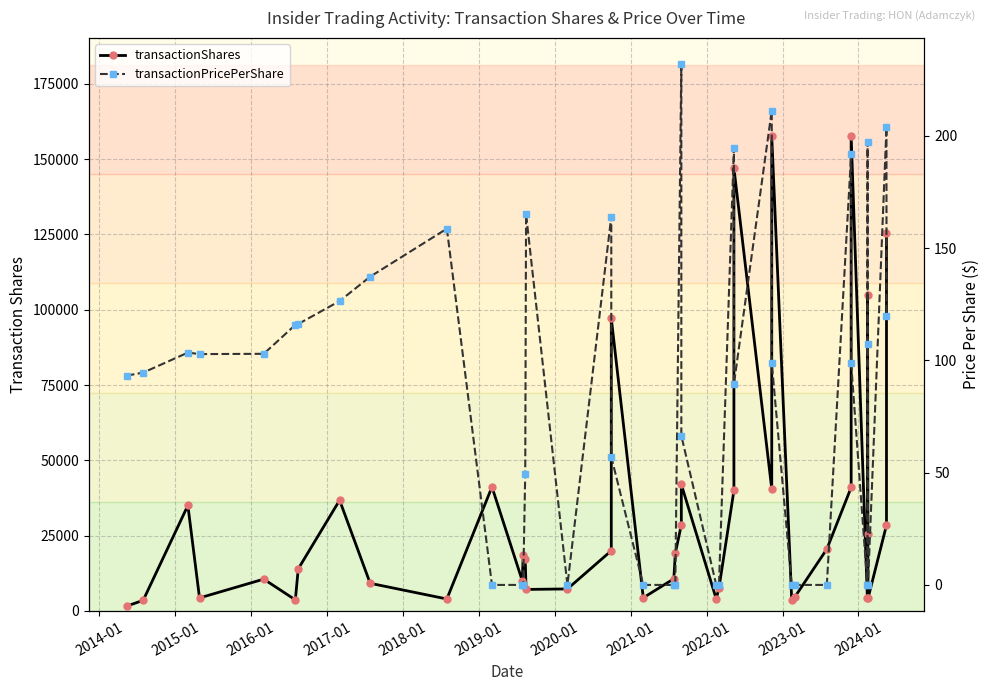

Which series has the largest total across all categories?

transactionShares